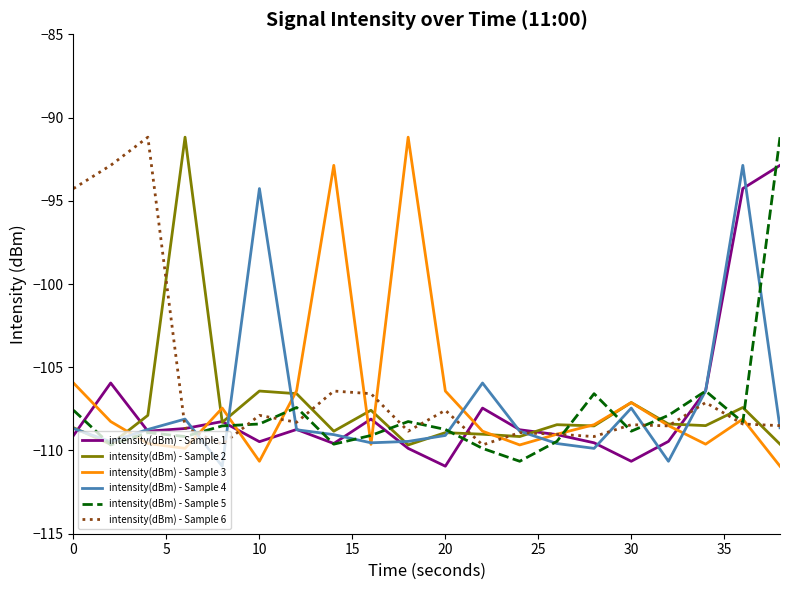

What is the highest value of the intensity(dBm) - Sample 4 series?

-92.9